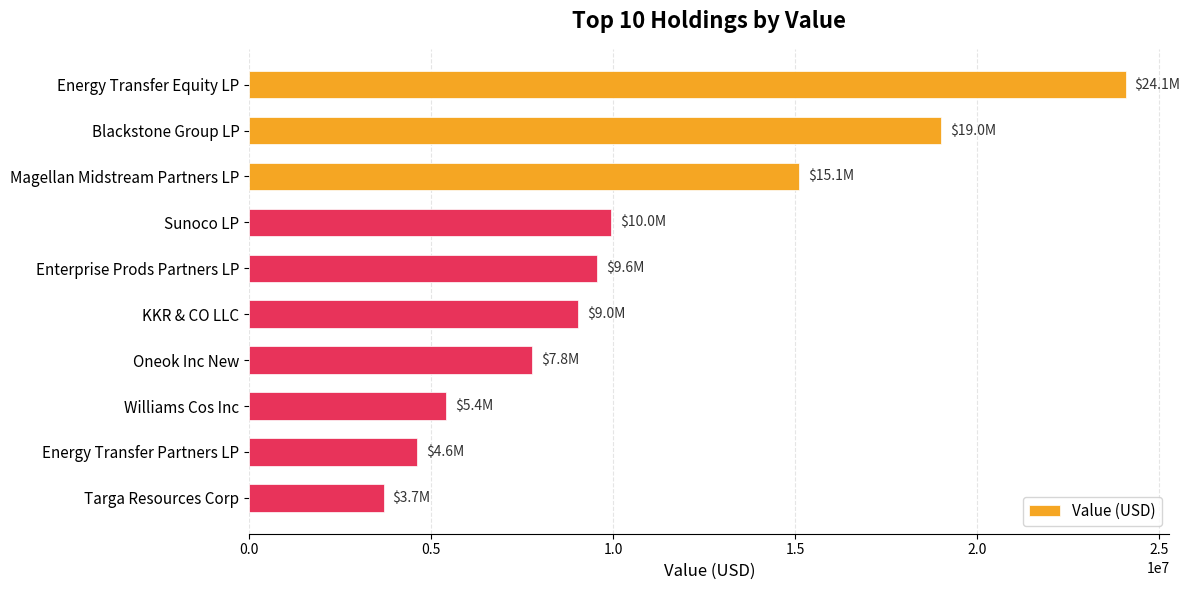

What is the label of the 1st bar from the bottom?

Targa Resources Corp